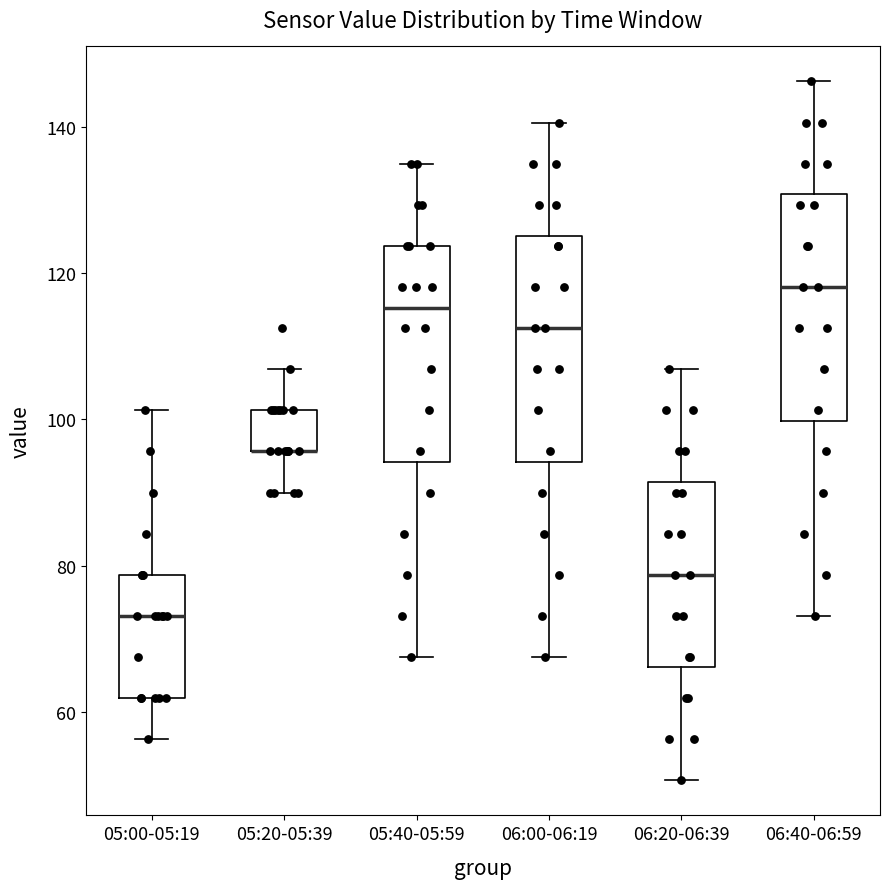

Reading left to right, read every box against the y-axis: the position of its median line, the range the box covers, and the ends of its whiskers. The values are not printed on the chart, so give them approximately, as read against the axis.

05:00-05:19: median 74, box 62 to 78, whiskers 56 to 102
05:20-05:39: median 96 (drawn on the box's lower edge), box 96 to 102, whiskers 90 to 106
05:40-05:59: median 116, box 94 to 124, whiskers 68 to 136
06:00-06:19: median 112, box 94 to 126, whiskers 68 to 140
06:20-06:39: median 78, box 66 to 92, whiskers 50 to 106
06:40-06:59: median 118, box 100 to 130, whiskers 74 to 146